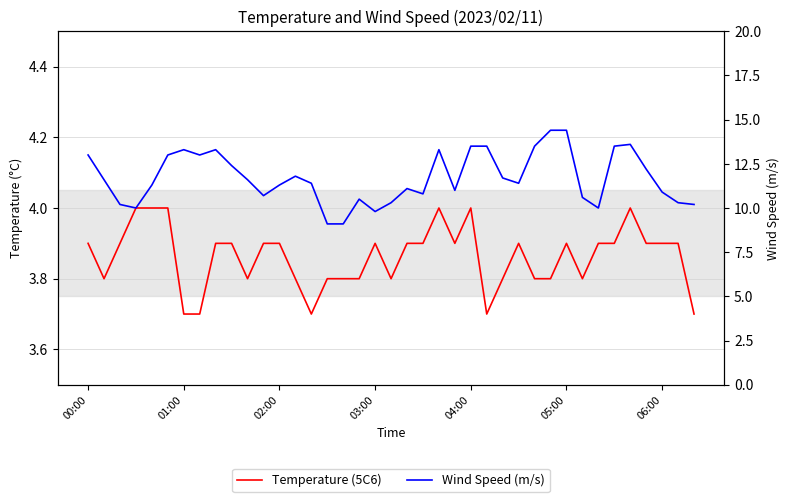

Reading right to left, what are all the values shown in this chart?

Temperature (5C6): 3.7	3.9	3.9	3.9	4.0	3.9	3.9	3.8	3.9	3.8	3.8	3.9	3.8	3.7	4.0	3.9	4.0	3.9	3.9	3.8	3.9	3.8	3.8	3.8	3.7	3.8	3.9	3.9	3.8	3.9	3.9	3.7	3.7	4.0	4.0	4.0	3.9	3.8	3.9
Wind Speed (m/s): 10.2	10.3	10.9	12.2	13.6	13.5	10.0	10.6	14.4	14.4	13.5	11.4	11.7	13.5	13.5	11.0	13.3	10.8	11.1	10.3	9.8	10.5	9.1	9.1	11.4	11.8	11.3	10.7	11.6	12.4	13.3	13.0	13.3	13.0	11.3	10.0	10.2	11.6	13.0